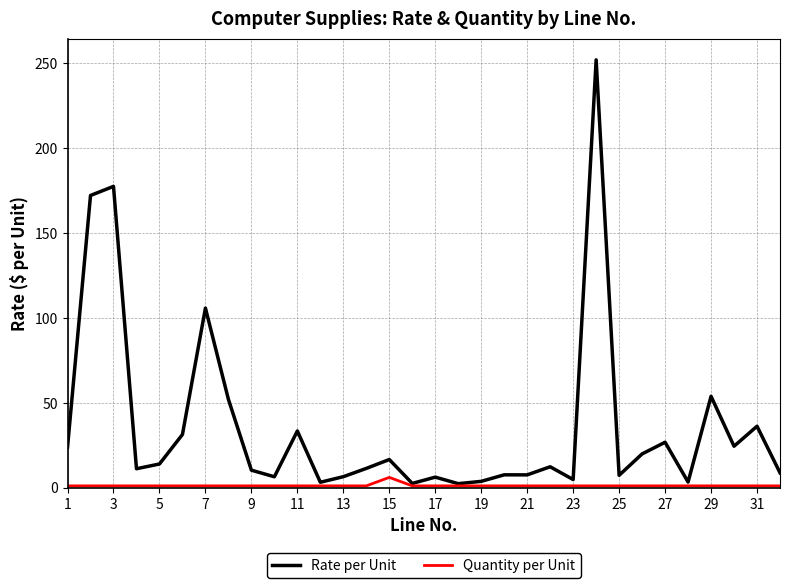

Which series has the largest range (max minus min)?

Rate per Unit